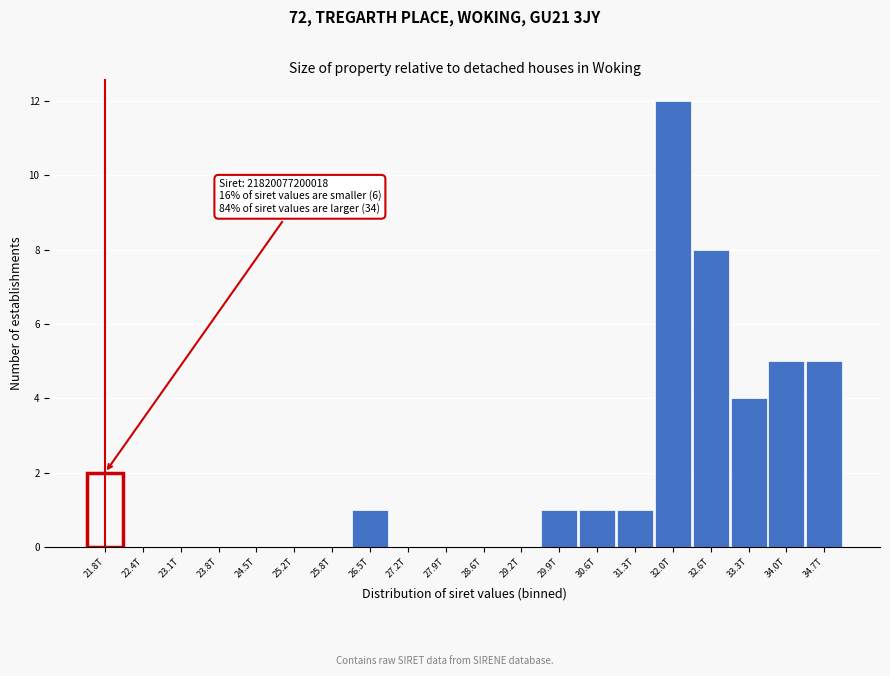

Reading right to left, extract all data points from this chart.

34.7T=5	34.0T=5	33.3T=4	32.6T=8	32.0T=12	31.3T=1	30.6T=1	29.9T=1	29.2T=0	28.6T=0	27.9T=0	27.2T=0	26.5T=1	25.8T=0	25.2T=0	24.5T=0	23.8T=0	23.1T=0	22.4T=0	21.8T=2